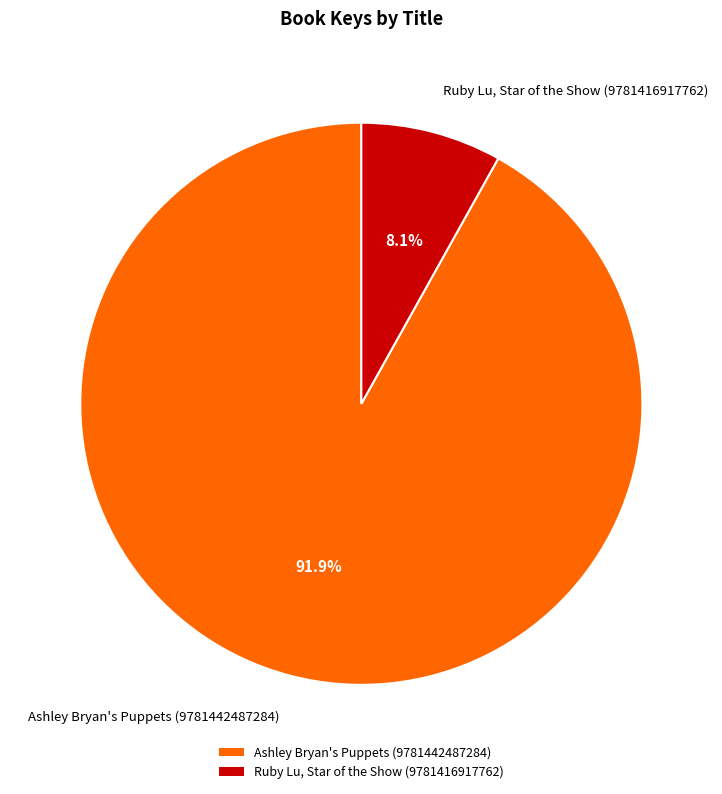

Which slice is the smallest?

Ruby Lu, Star of the Show (9781416917762)